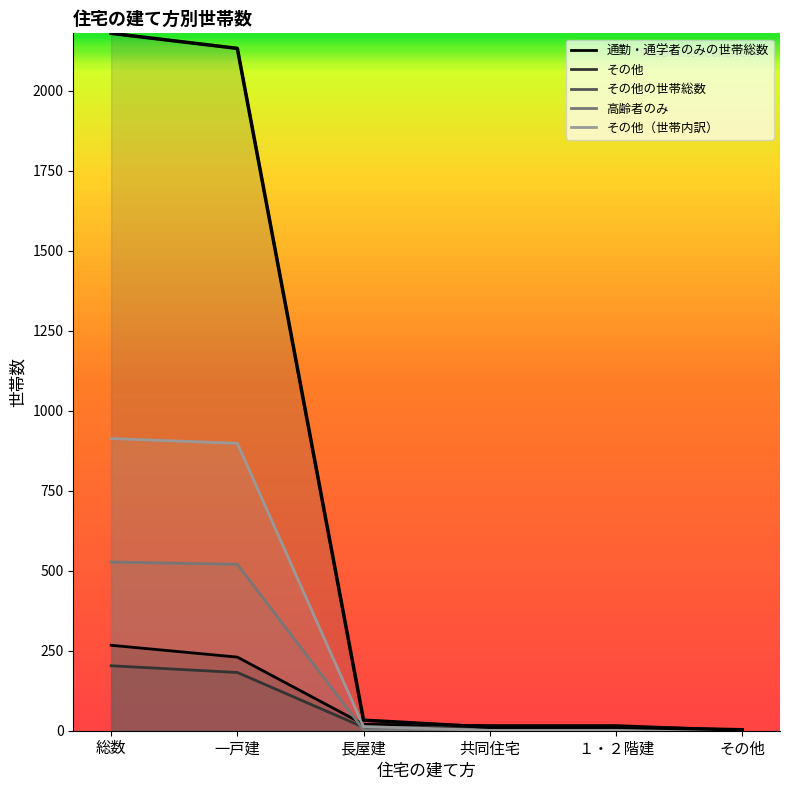

What is the total value across all series at 一戸建?

3962